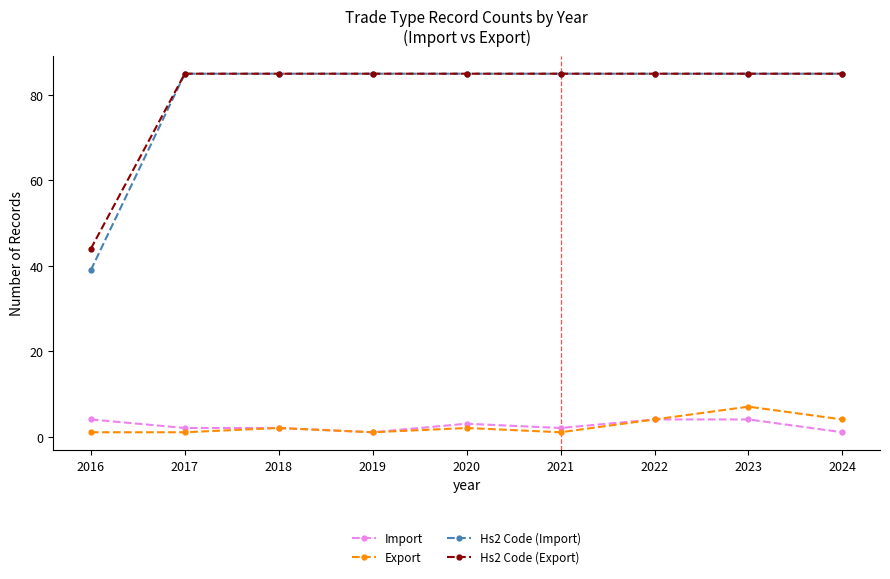

What is the sum of all Import values?

23